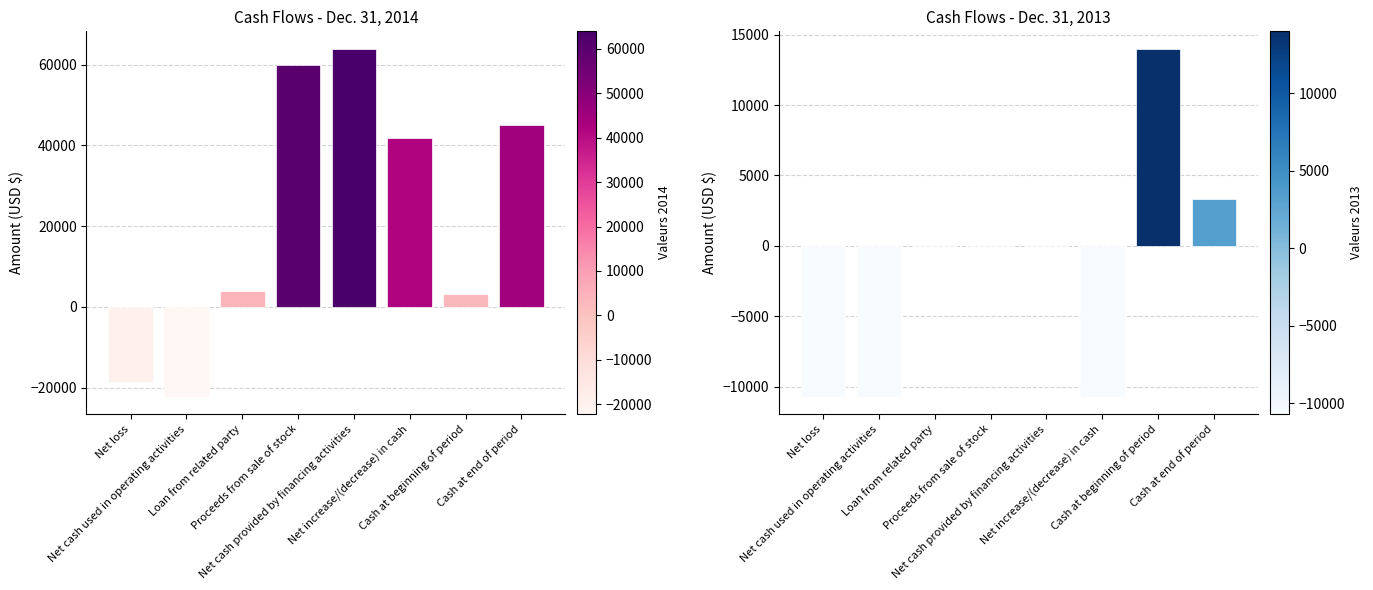

How many positive values does the Dec. 31, 2013 series have?

2